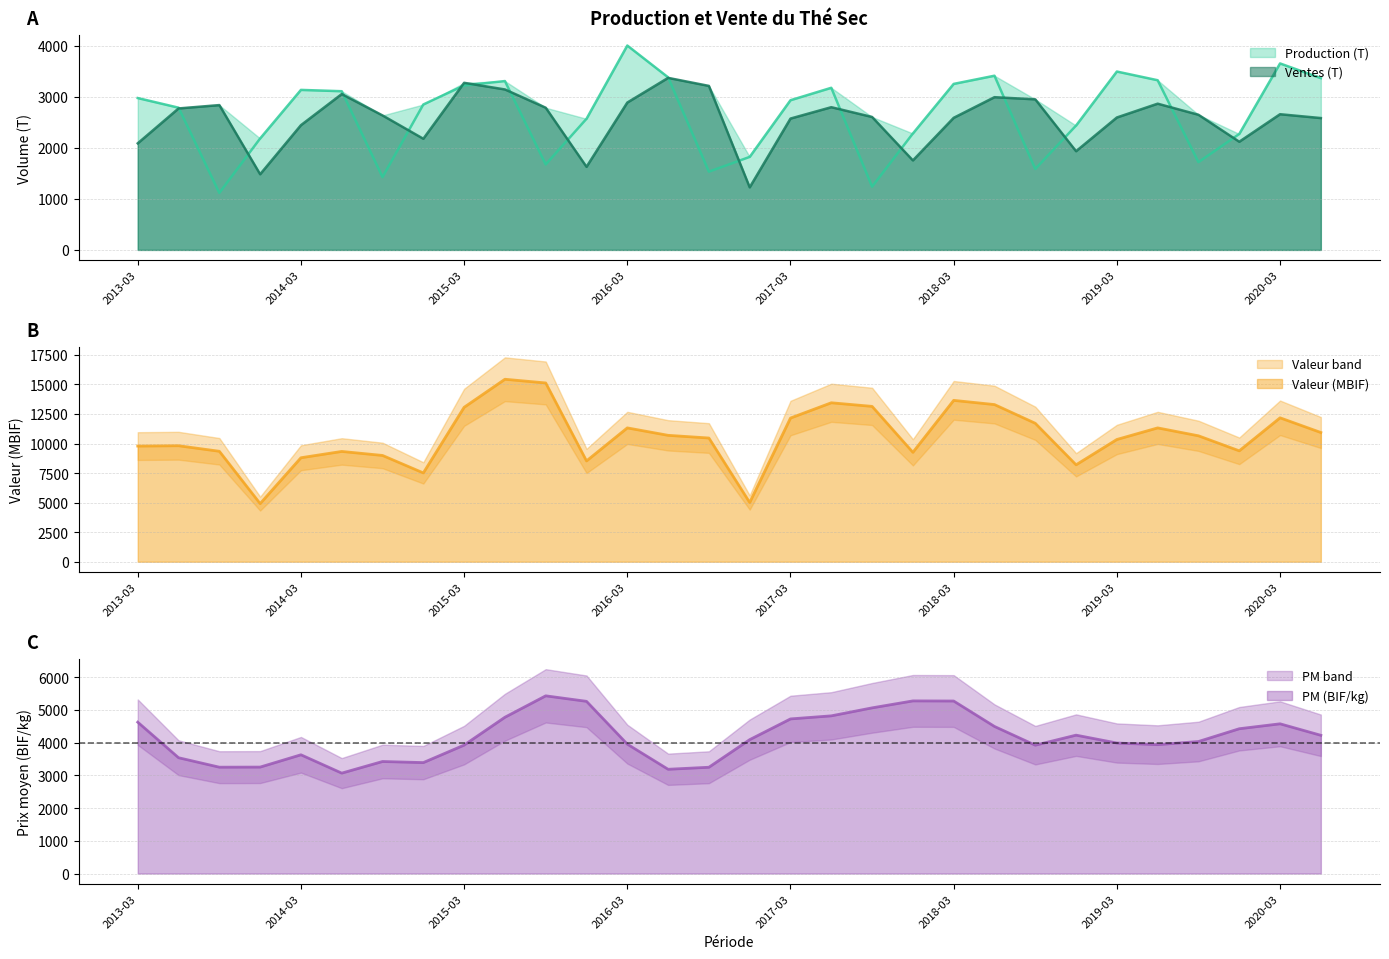

Reading left to right, list all the values displayed in this chart.

Production (T): 2013-03=2979.0	2013-06=2790.0	2013-09=1118.0	2013-12=2186.0	2014-03=3138.8	2014-06=3113.0	2014-09=1428.3	2014-12=2852.8	2015-03=3224.8	2015-06=3312.4	2015-09=1676.2	2015-12=2572.0	2016-03=4009.0	2016-06=3385.4	2016-09=1534.9	2016-12=1824.1	2017-03=2936.4	2017-06=3180.1	2017-09=1240.4	2017-12=2283.6	2018-03=3256.4	2018-06=3417.0	2018-09=1587.7	2018-12=2439.1	2019-03=3499.0	2019-06=3328.5	2019-09=1721.6	2019-12=2274.0	2020-03=3658.0	2020-06=3369.3
Ventes (T): 2013-03=2091.0	2013-06=2775.0	2013-09=2841.0	2013-12=1484.0	2014-03=2446.8	2014-06=3057.0	2014-09=2638.0	2014-12=2180.5	2015-03=3277.9	2015-06=3147.8	2015-09=2789.2	2015-12=1629.7	2016-03=2890.8	2016-06=3374.7	2016-09=3217.5	2016-12=1227.0	2017-03=2576.5	2017-06=2799.6	2017-09=2607.6	2017-12=1755.5	2018-03=2591.0	2018-06=2996.0	2018-09=2953.9	2018-12=1936.1	2019-03=2597.7	2019-06=2868.6	2019-09=2651.1	2019-12=2122.1	2020-03=2661.8	2020-06=2586.3
Valeur (MBIF): 2013-03=9786.0	2013-06=9815.0	2013-09=9346.0	2013-12=4917.0	2014-03=8799.0	2014-06=9333.0	2014-09=8993.0	2014-12=7514.7	2015-03=13067.8	2015-06=15441.5	2015-09=15128.8	2015-12=8529.9	2016-03=11325.4	2016-06=10696.2	2016-09=10467.7	2016-12=5009.6	2017-03=12158.4	2017-06=13451.6	2017-09=13145.3	2017-12=9257.7	2018-03=13655.0	2018-06=13299.0	2018-09=11715.4	2018-12=8201.5	2019-03=10345.5	2019-06=11324.9	2019-09=10655.9	2019-12=9383.9	2020-03=12178.5	2020-06=10934.6
PM (BIF/kg): 2013-03=4626.0	2013-06=3539.0	2013-09=3250.0	2013-12=3253.0	2014-03=3629.0	2014-06=3068.3	2014-09=3423.7	2014-12=3390.3	2015-03=3925.0	2015-06=4776.3	2015-09=5430.7	2015-12=5262.3	2016-03=3954.3	2016-06=3186.0	2016-09=3248.0	2016-12=4091.3	2017-03=4725.0	2017-06=4819.0	2017-09=5063.0	2017-12=5275.7	2018-03=5272.0	2018-06=4495.0	2018-09=3922.3	2018-12=4229.0	2019-03=3988.7	2019-06=3938.7	2019-09=4034.3	2019-12=4425.0	2020-03=4575.7	2020-06=4224.3